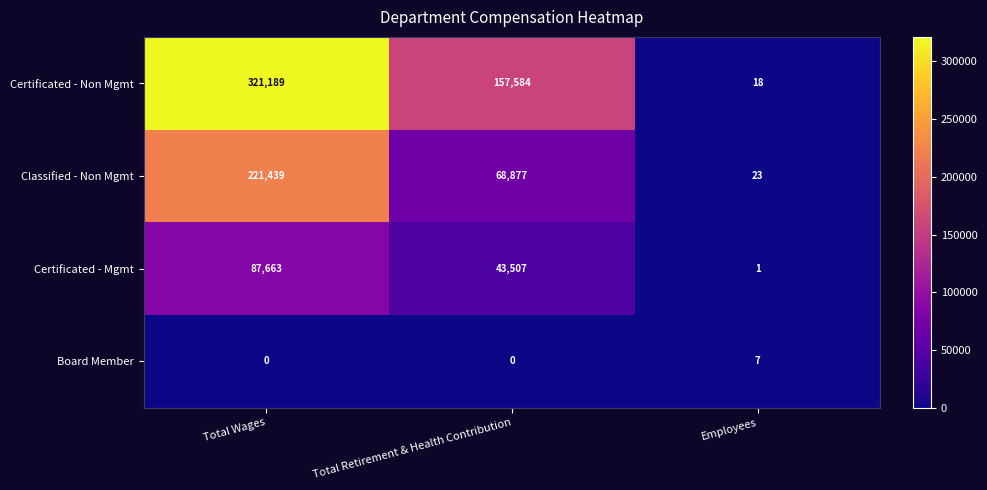

What is the spread (max minus min) of values at Total Wages?

321189